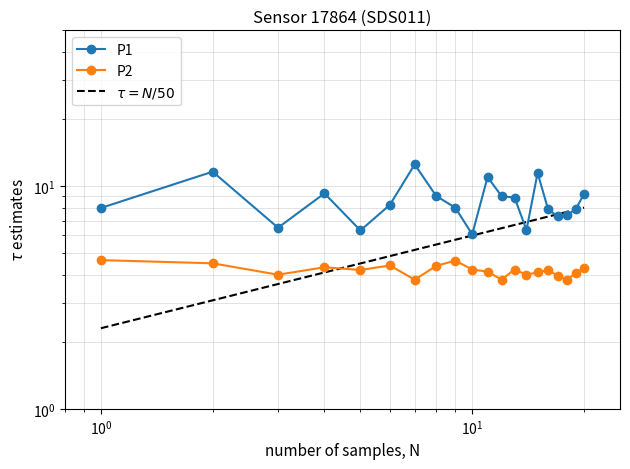

True or false: P1 and P2 cross at least once.

False